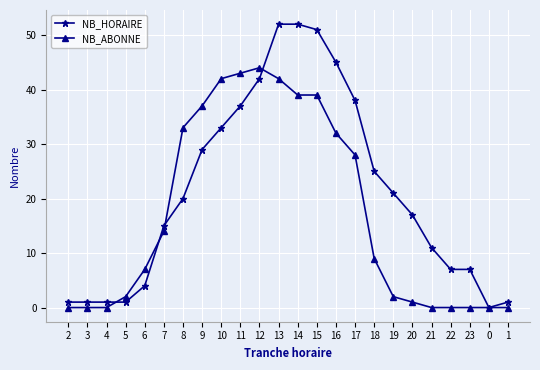

What is the highest value of the NB_HORAIRE series?

52